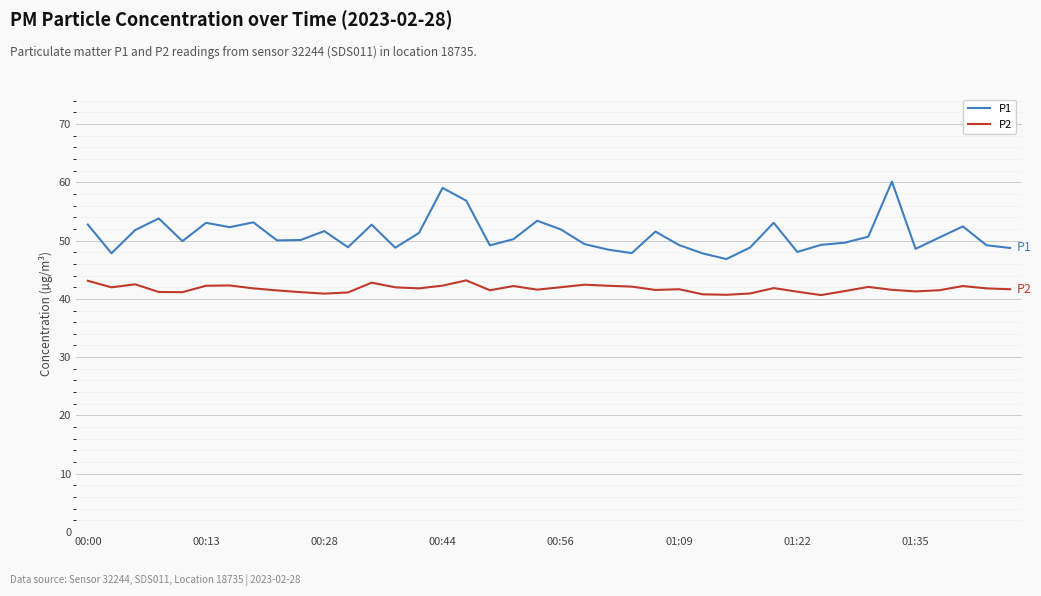

What is the maximum value shown in the chart?

60.1